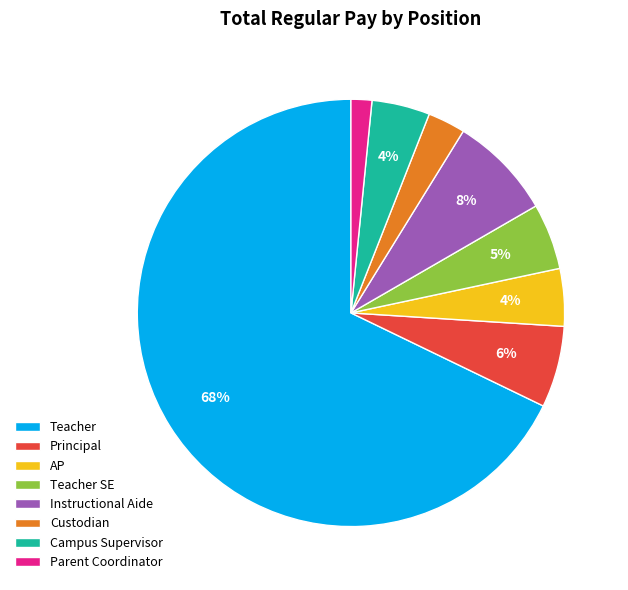

Count the number of slices in the pie.

8